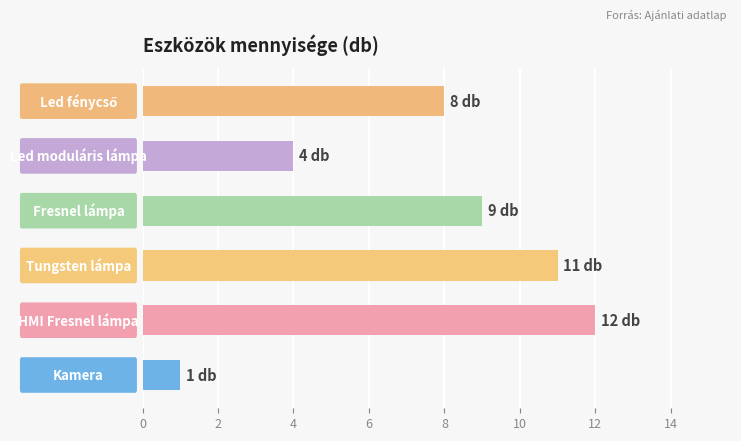

What is the difference between the maximum and minimum values?

11